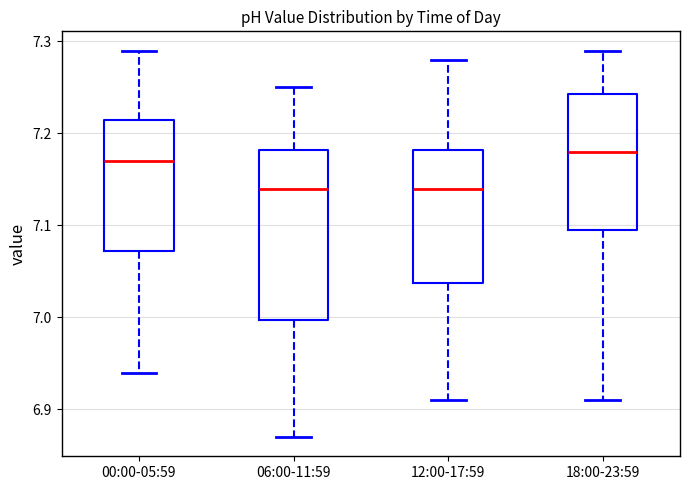

Comparing the boxes themselves (not the whiskers), which one is the tallest?

06:00-11:59